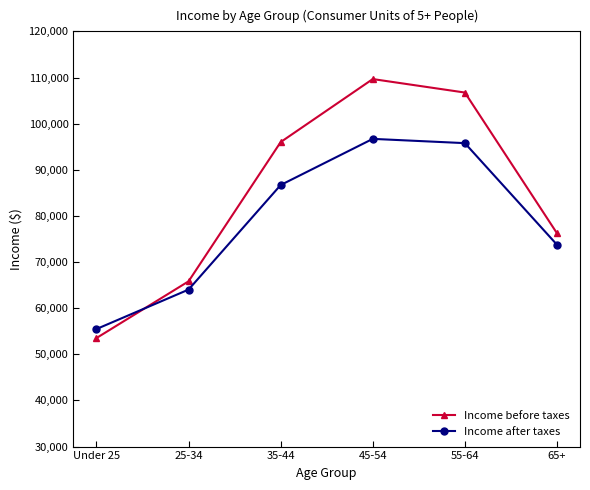

What is the value of the Income after taxes point at the 2nd from the left?

64028